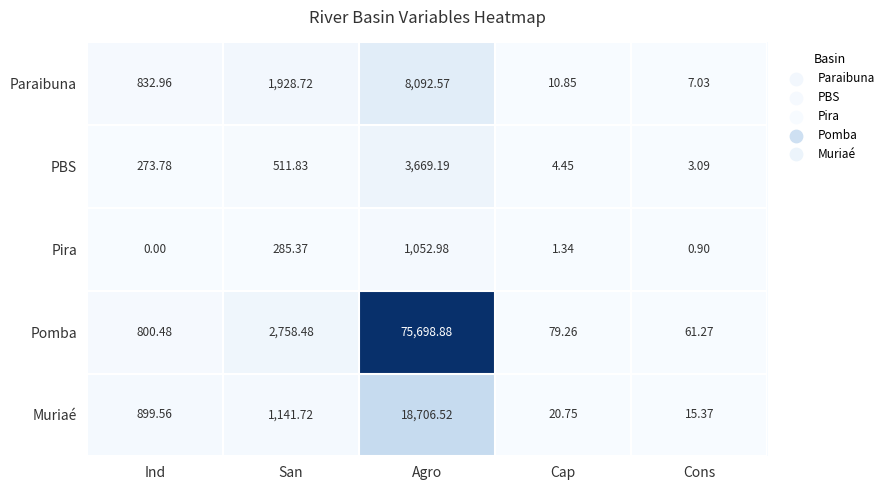

What is the total value across all series at Ind?

2806.8